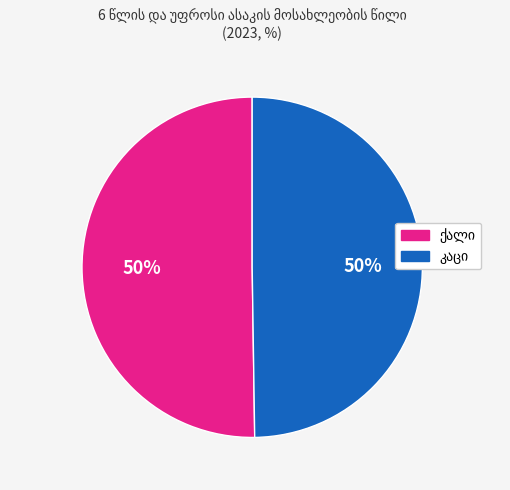

To the nearest percent, what is the average slice percentage?

50%